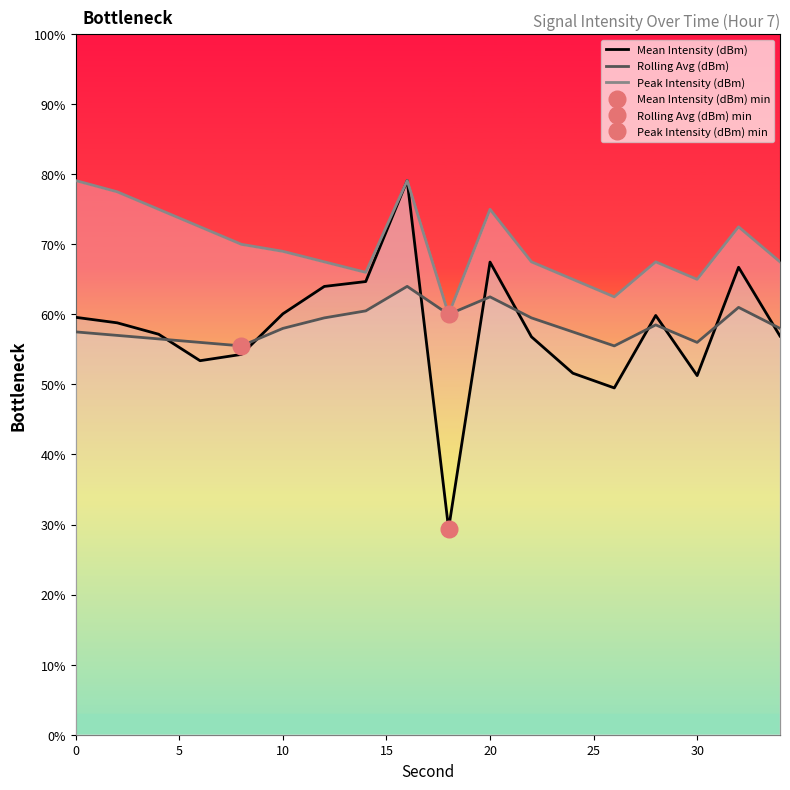

Does the chart display data point markers on the line(s)?

No